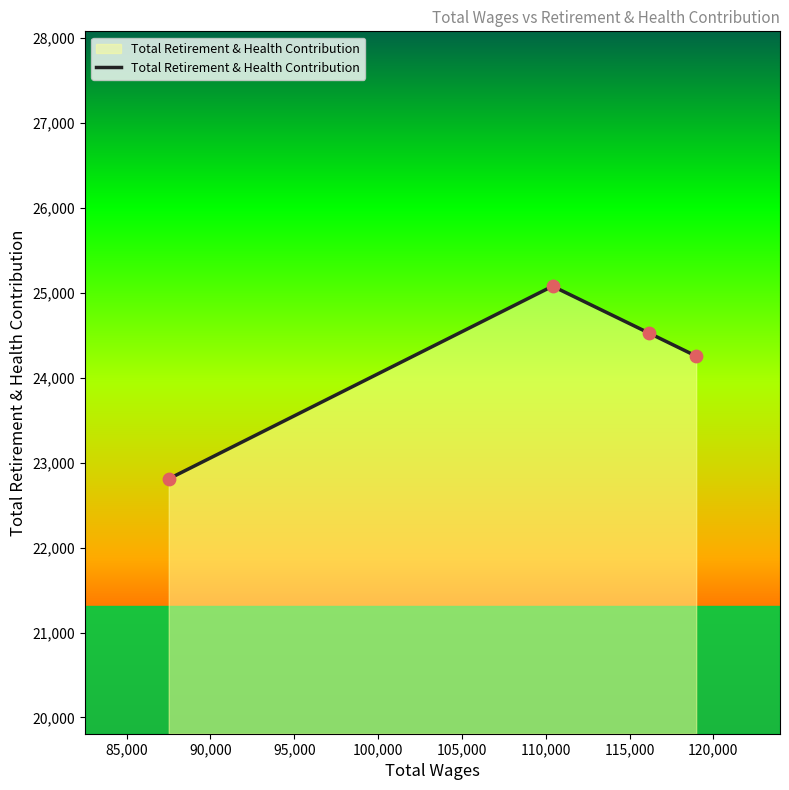

What is the difference between the maximum and minimum values?

2268